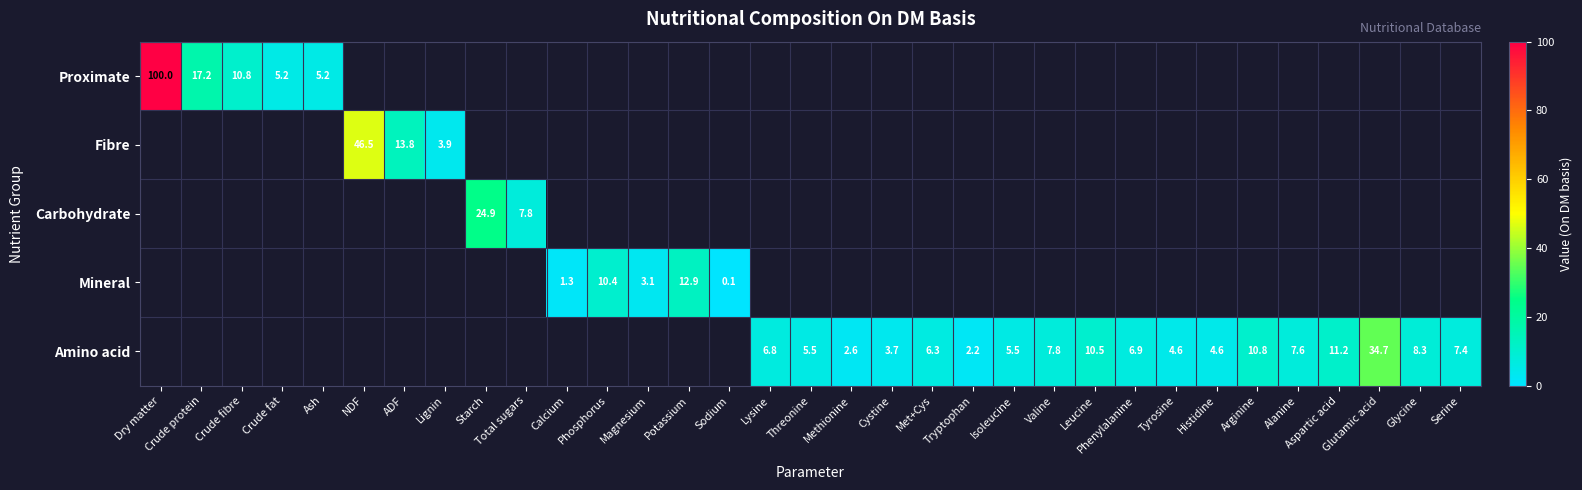

Is it true that Carbohydrate equals 24.9 at Starch?

True